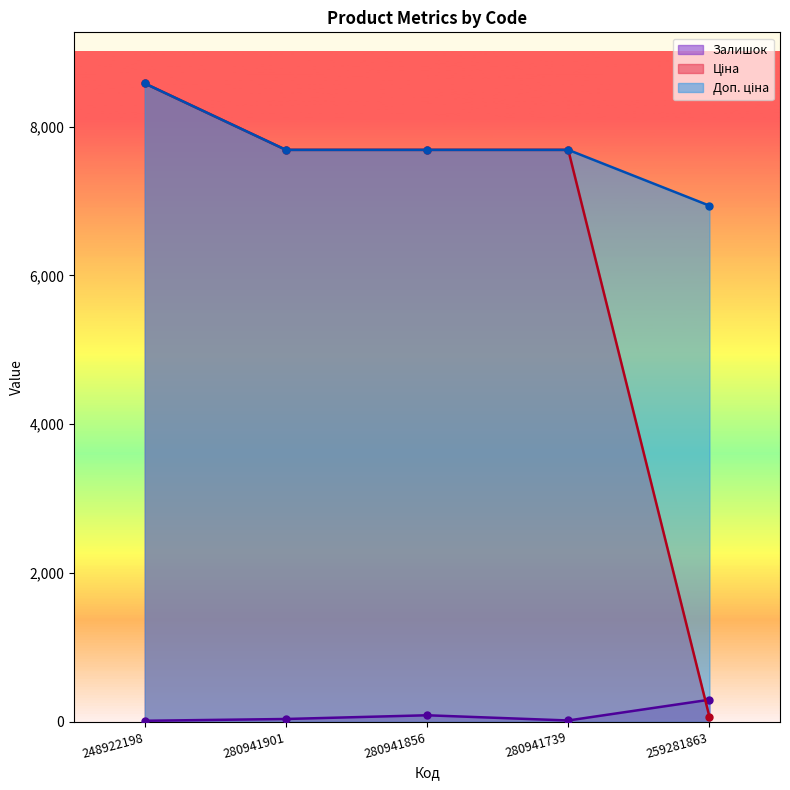

True or false: Доп. ціна and Ціна cross at least once.

False